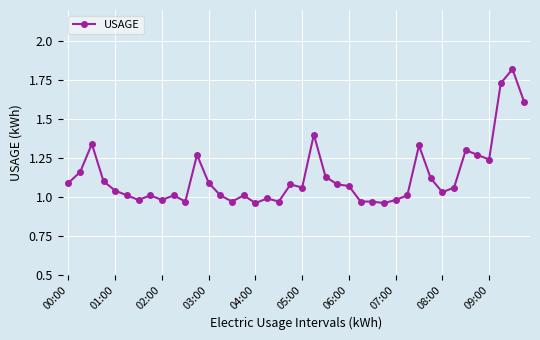

What is the sum of all values?

45.2